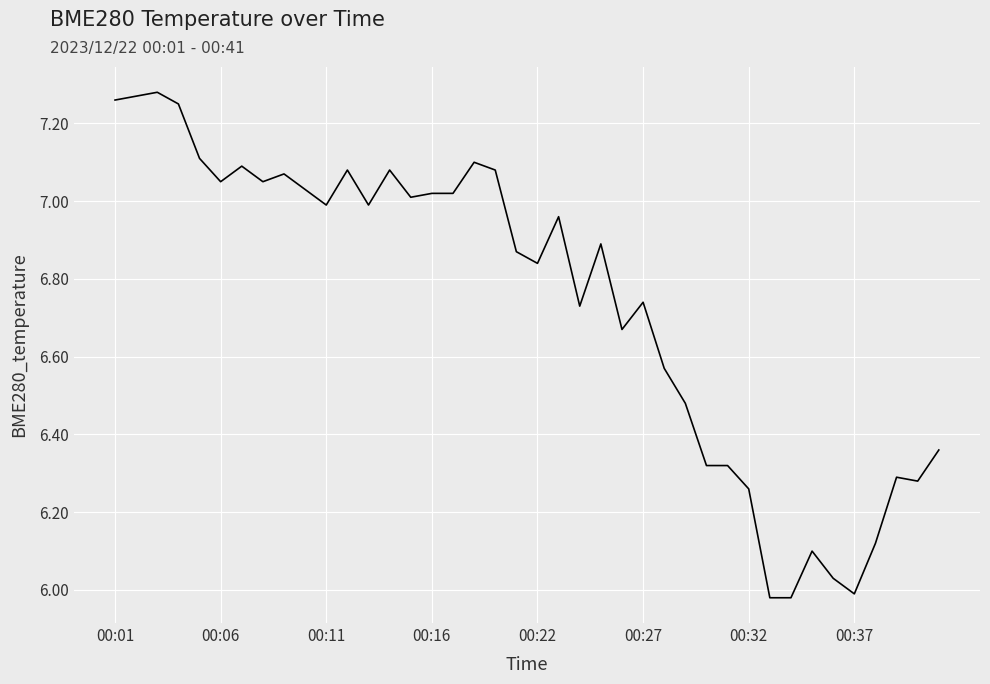

What is the difference between the maximum and minimum values?

1.3